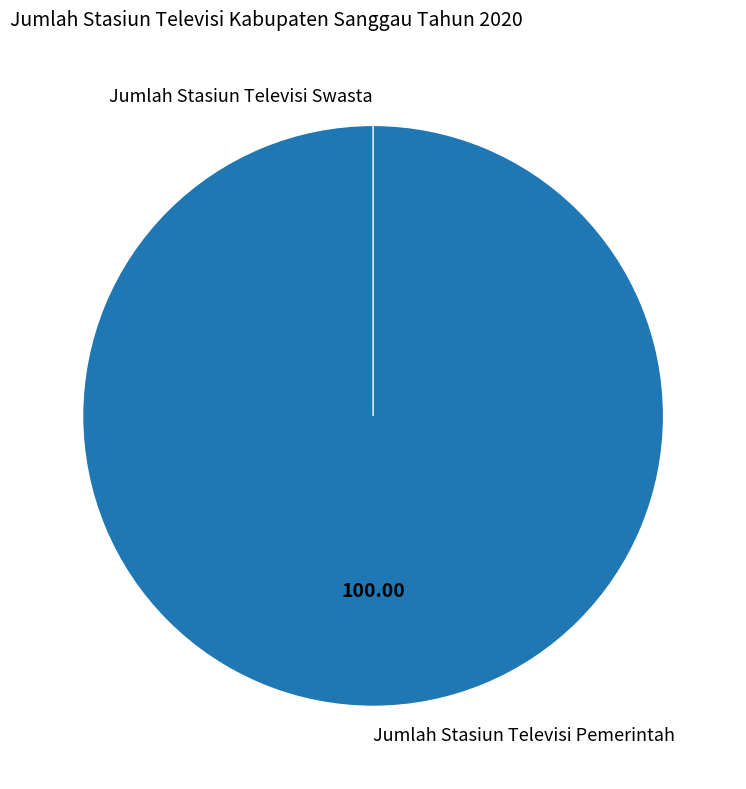

What percentage is the Jumlah Stasiun Televisi Pemerintah slice, to the nearest percent?

100%